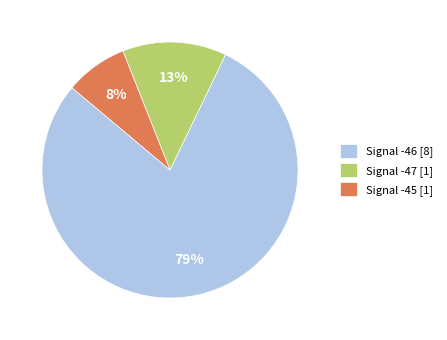

What percentage is the Signal -45 [1] slice, to the nearest percent?

8%